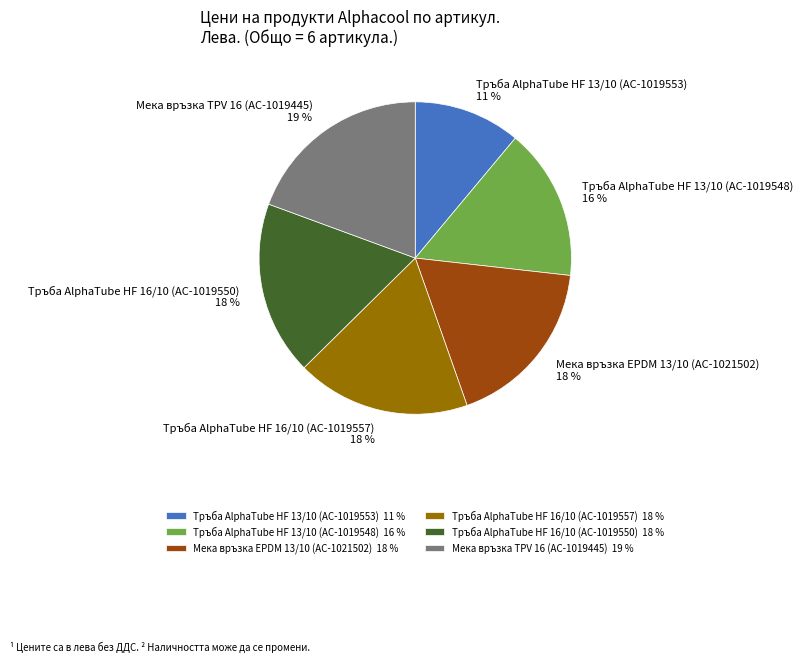

Is the sum of Тръба AlphaTube HF 16/10 (AC-1019550) and Тръба AlphaTube HF 13/10 (AC-1019553) greater than half?

No